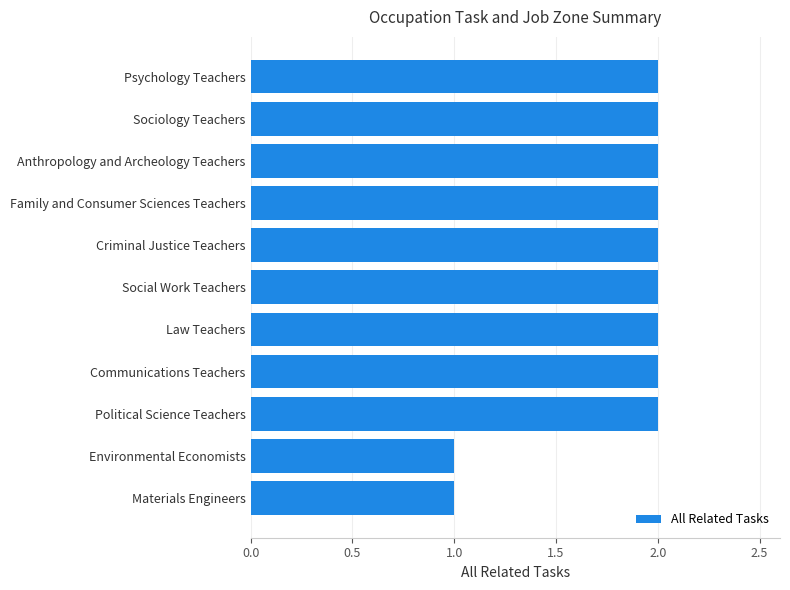

What is the smallest value displayed?

1